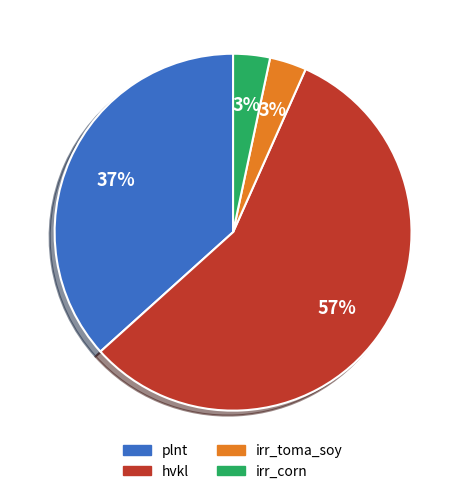

To the nearest percent, what is the average slice percentage?

25%